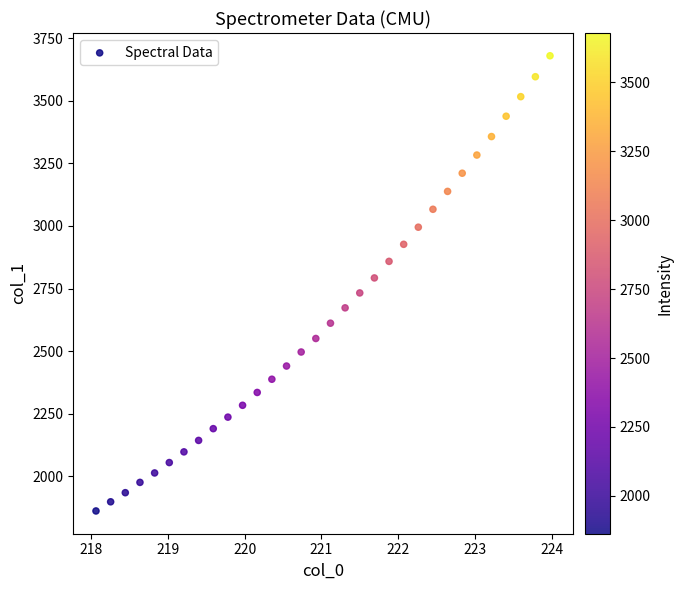

What is the range of X values (max minus min)?

5.9